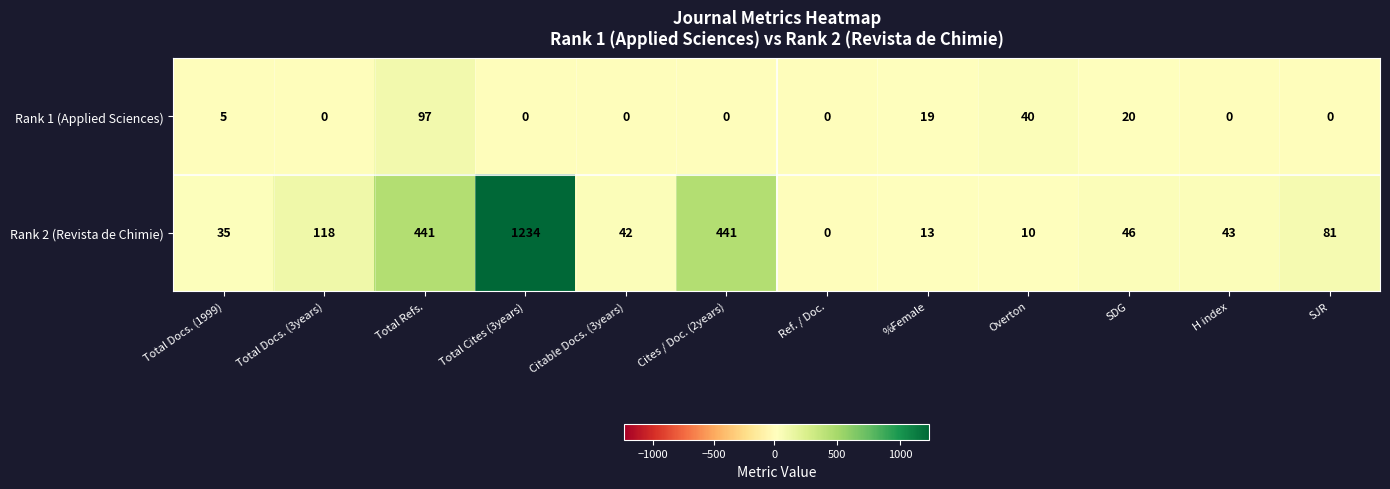

Is it true that Rank 1 (Applied Sciences) equals 5 at Total Docs. (1999)?

True